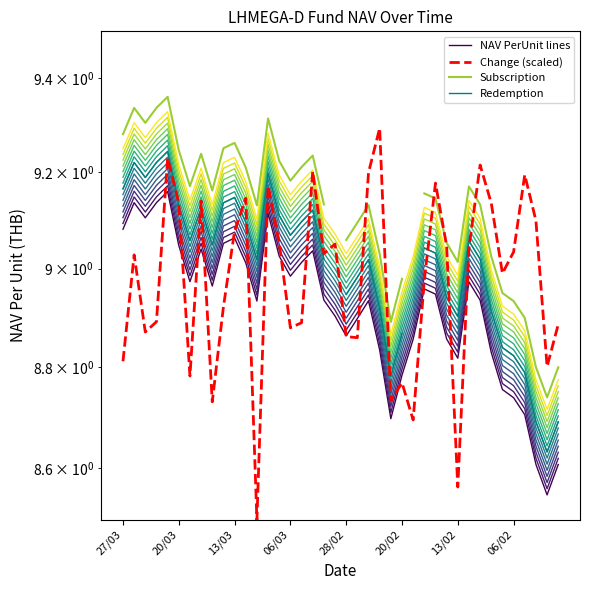

What is the value of the NAV offset 0 point at the 2nd from the left?

9.1